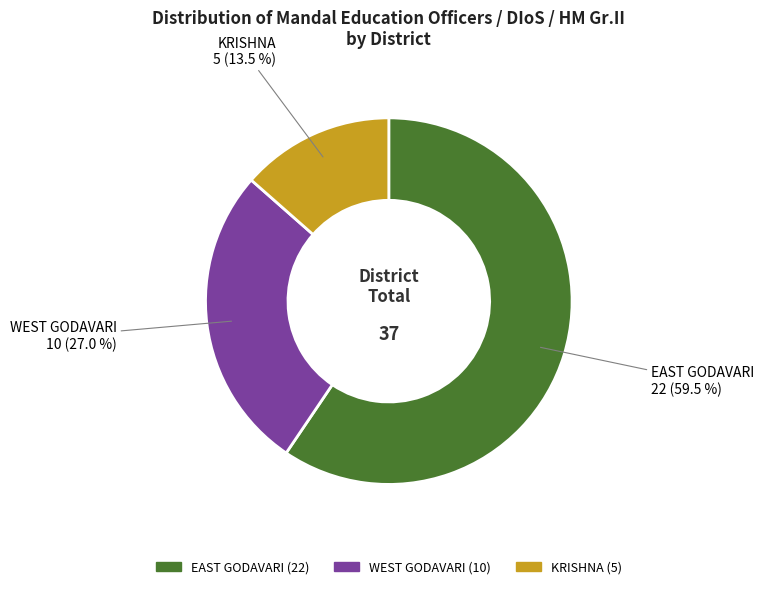

Which category accounts for the majority?

EAST GODAVARI